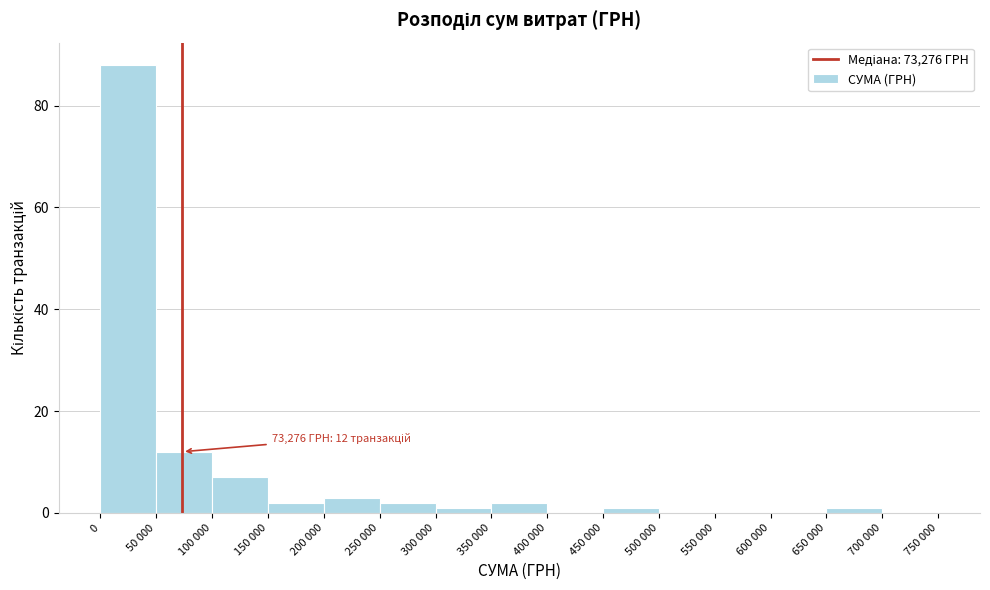

Reading left to right, transcribe all the data shown in this chart.

0=88	50 000=12	100 000=7	150 000=2	200 000=3	250 000=2	300 000=1	350 000=2	400 000=0	450 000=1	500 000=0	550 000=0	600 000=0	650 000=1	700 000=0